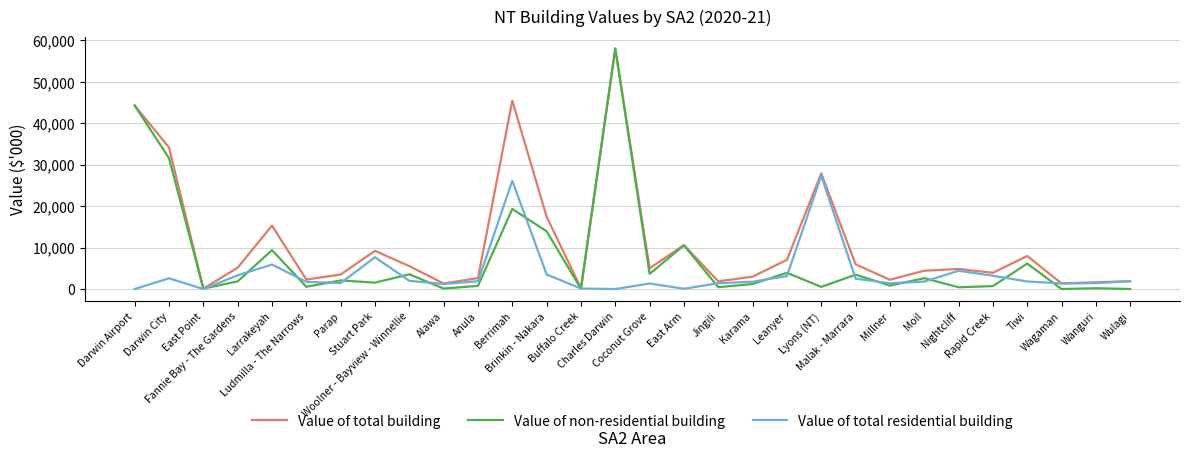

What is the approximate value of Value of non-residential building at Buffalo Creek?

69.0